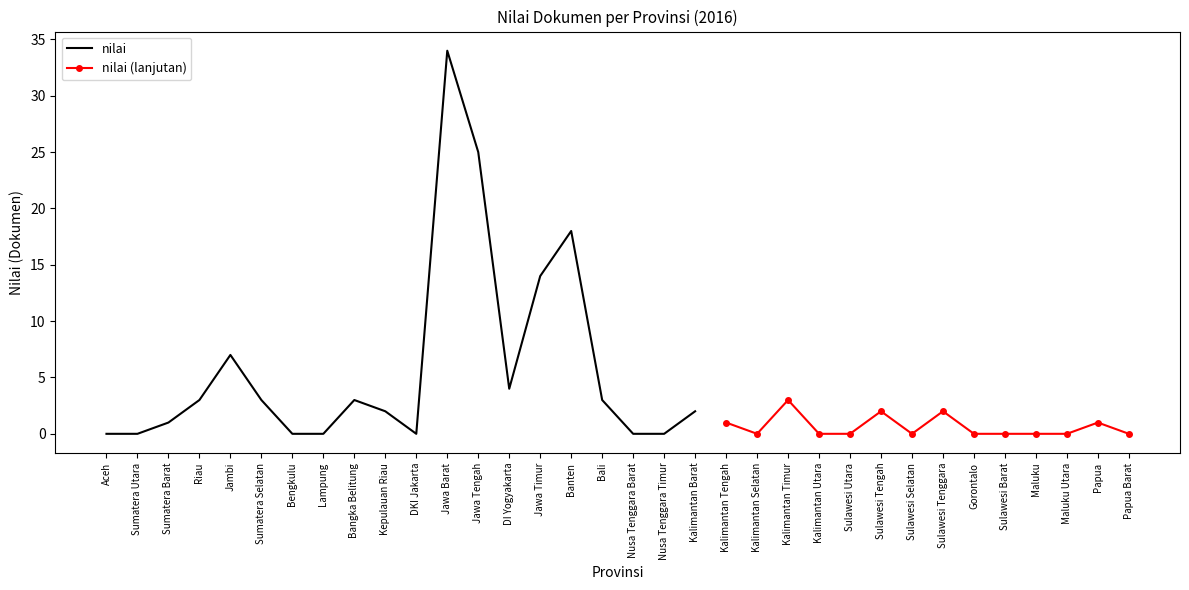

Between Nusa Tenggara Timur and Jawa Tengah, which is larger?

Jawa Tengah